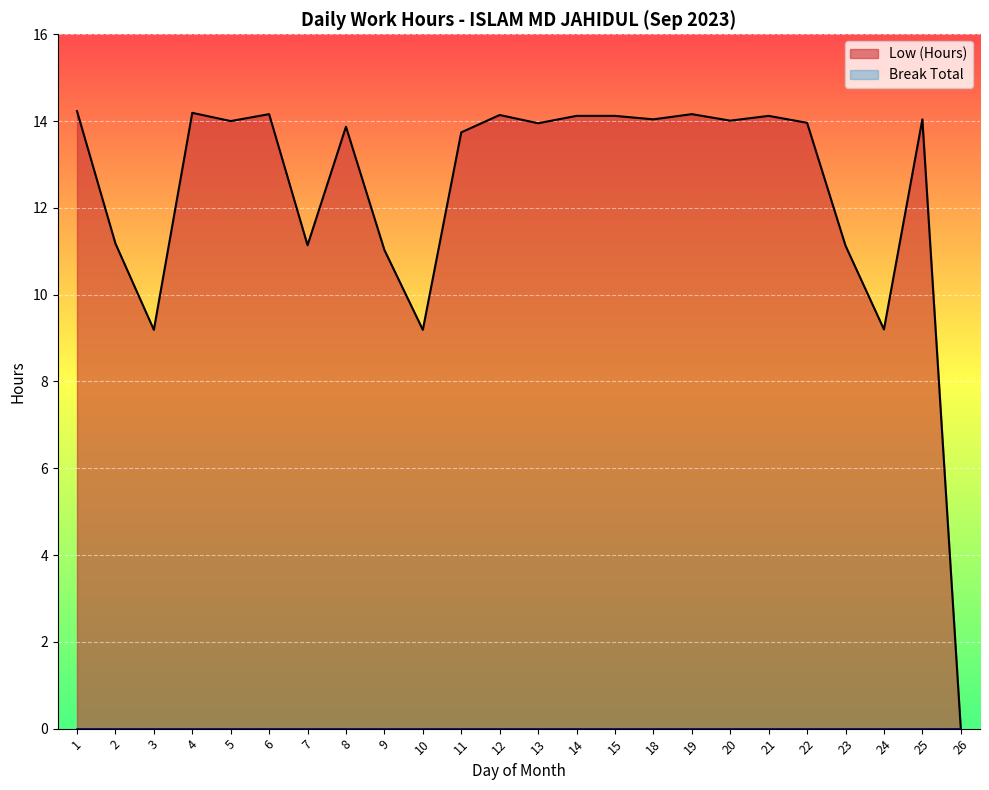

Reading left to right, extract all data points from this chart.

14.2	11.2	9.2	14.2	14.0	14.2	11.1	13.9	11.0	9.2	13.7	14.1	13.9	14.1	14.1	14.0	14.2	14.0	14.1	14.0	11.1	9.2	14.0	0.0